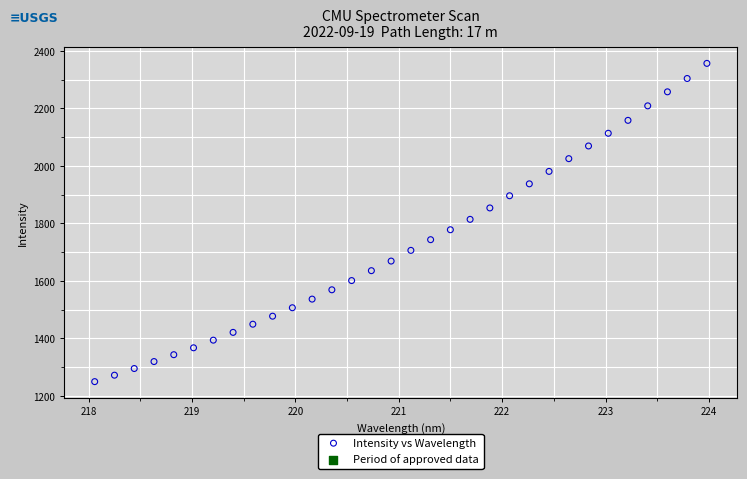

What is the range of Y values (max minus min)?

1107.2